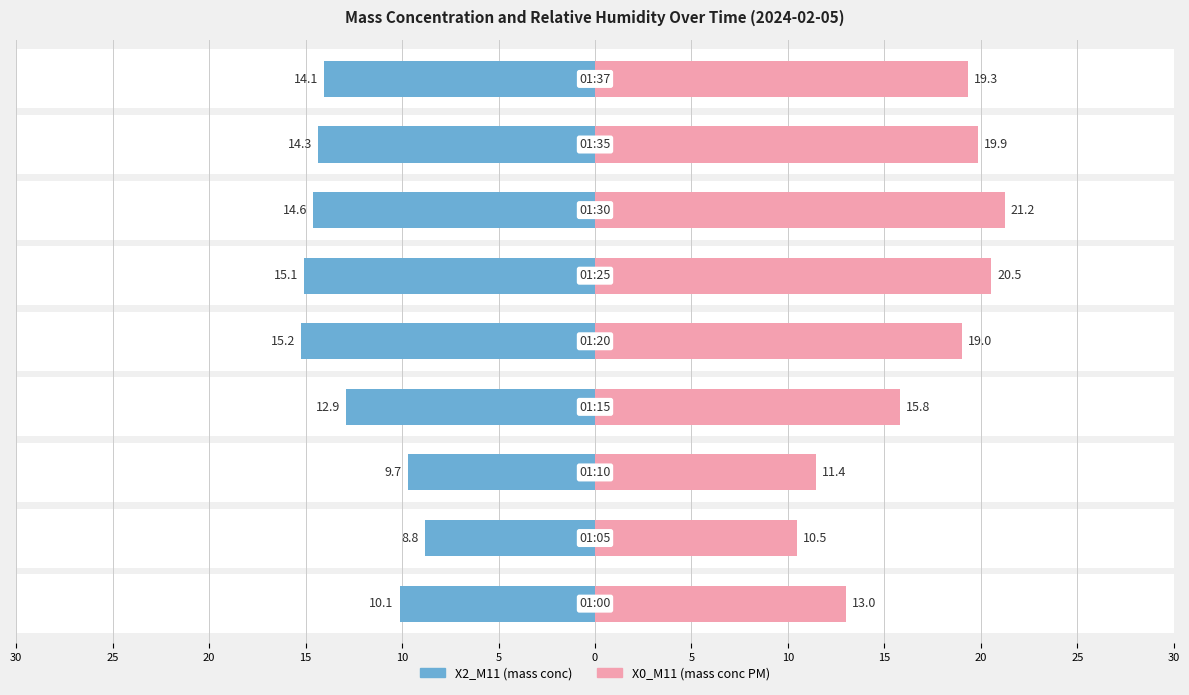

What is the value of the X2_M11 (mass conc) bar at the 5th from the left?

-15.2